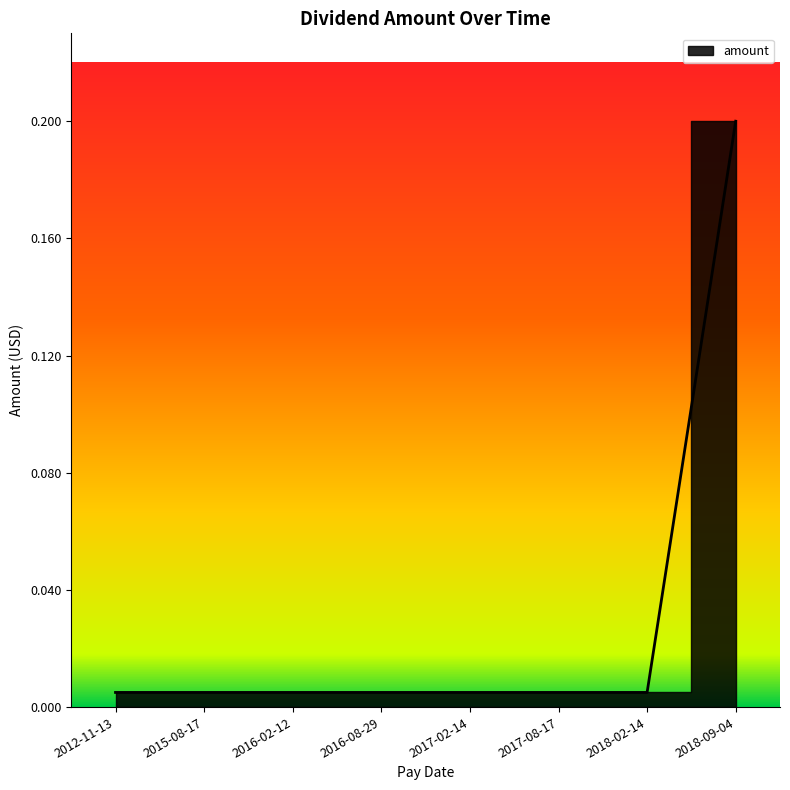

Between 2017-02-14 and 2018-02-14, which is larger?

2017-02-14